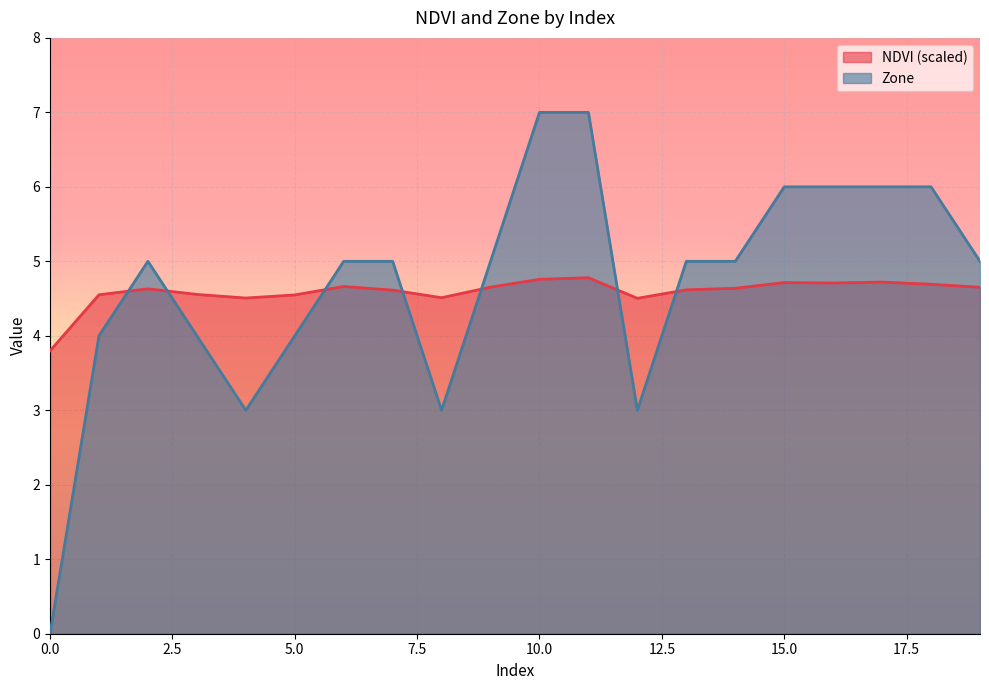

How many lines are shown in the chart?

2